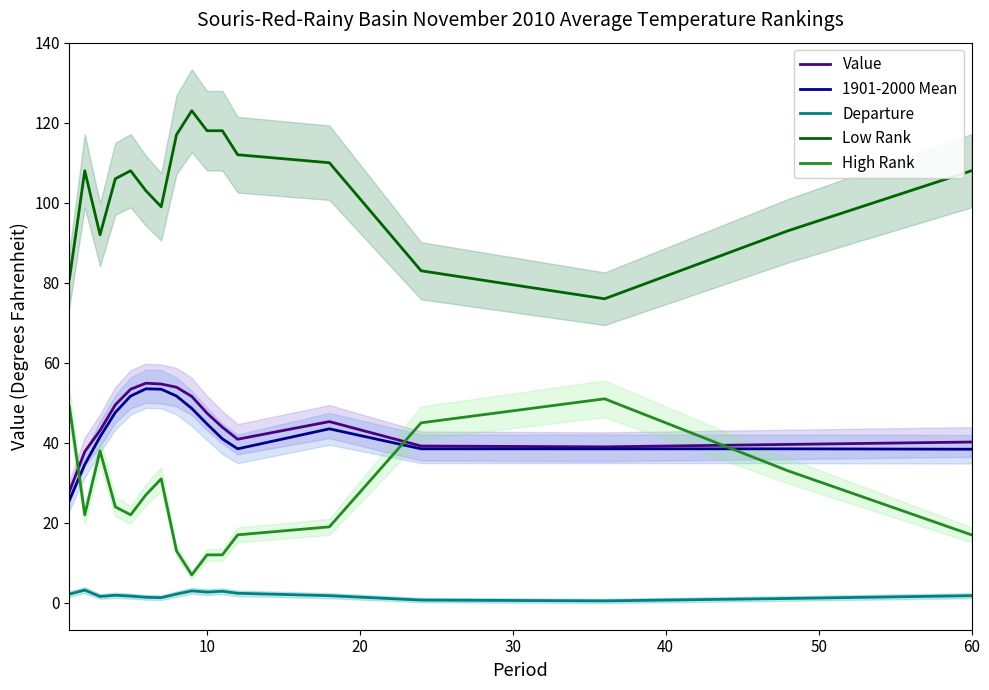

True or false: 1901-2000 Mean and Low Rank cross at least once.

False